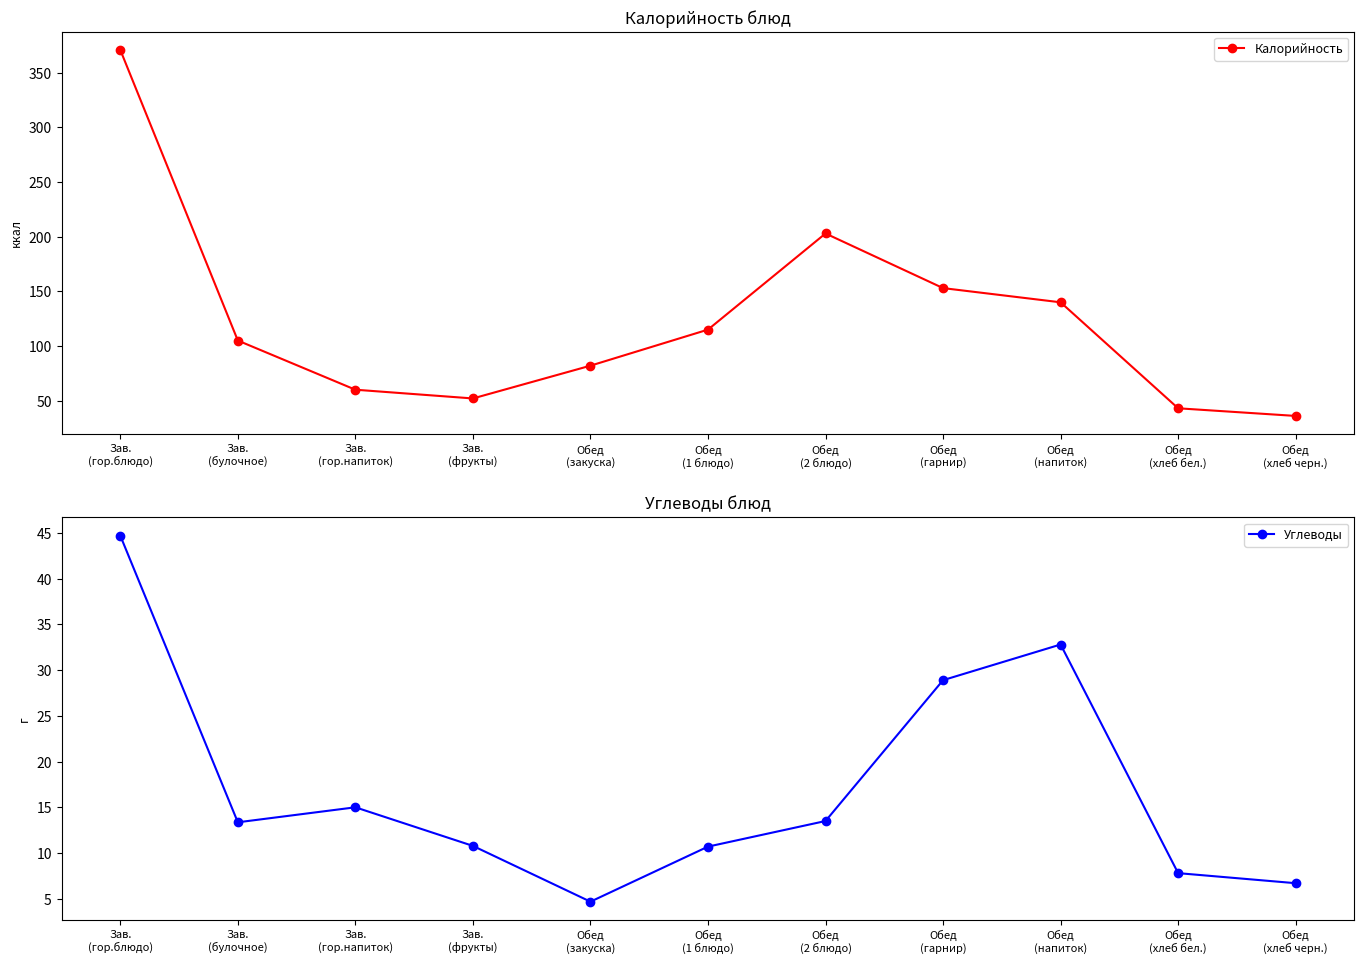

True or false: Калорийность and Углеводы cross at least once.

False